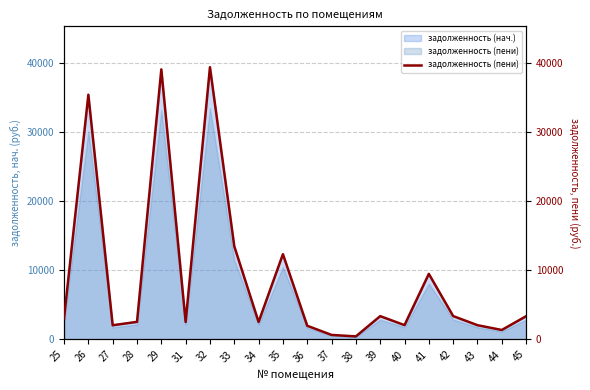

How many values are below 3060?

10